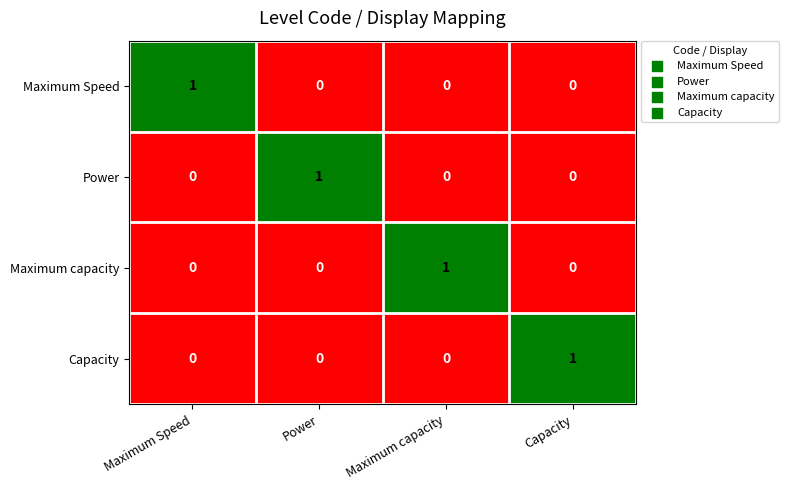

The value of Maximum Speed at Capacity is 0. True or false?

True